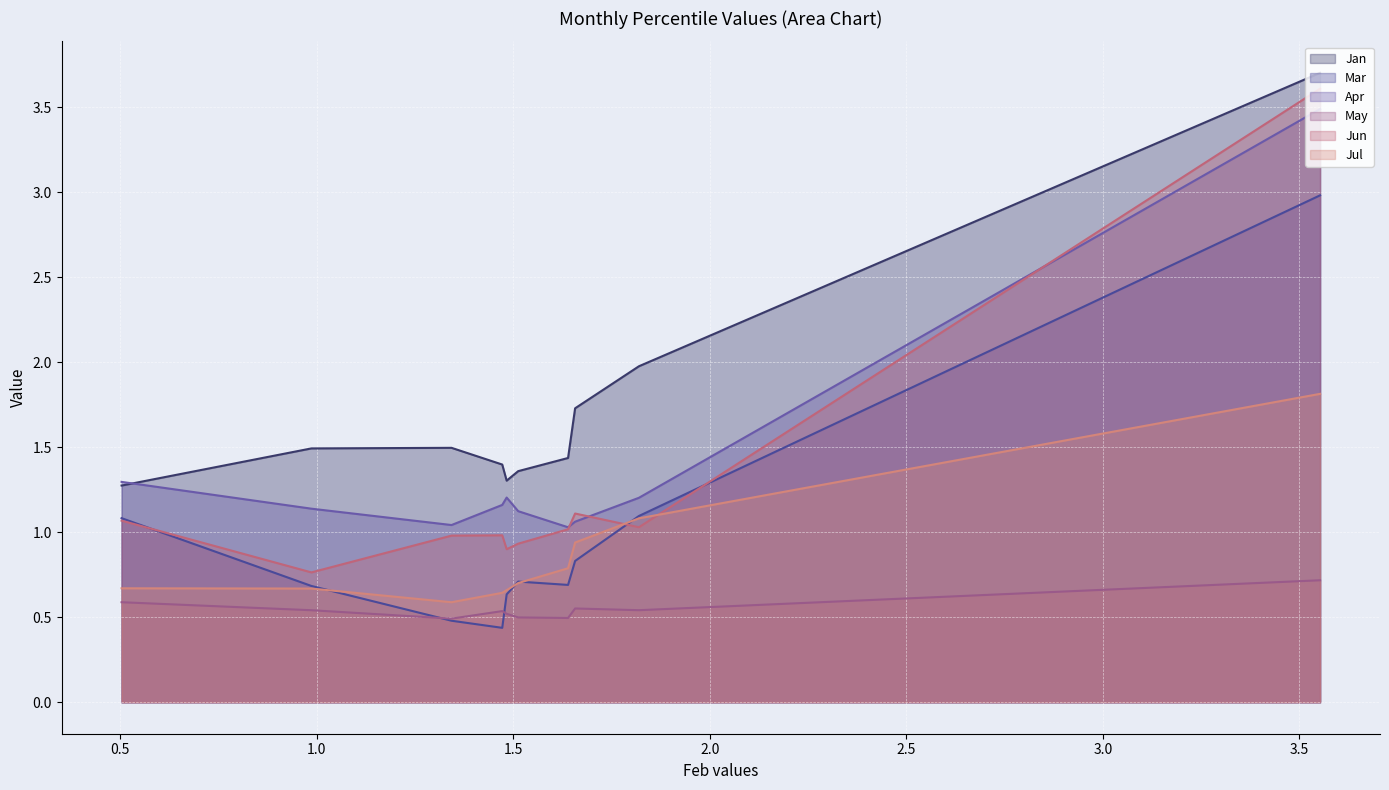

What value does the Mar series have at pct15?

1.1